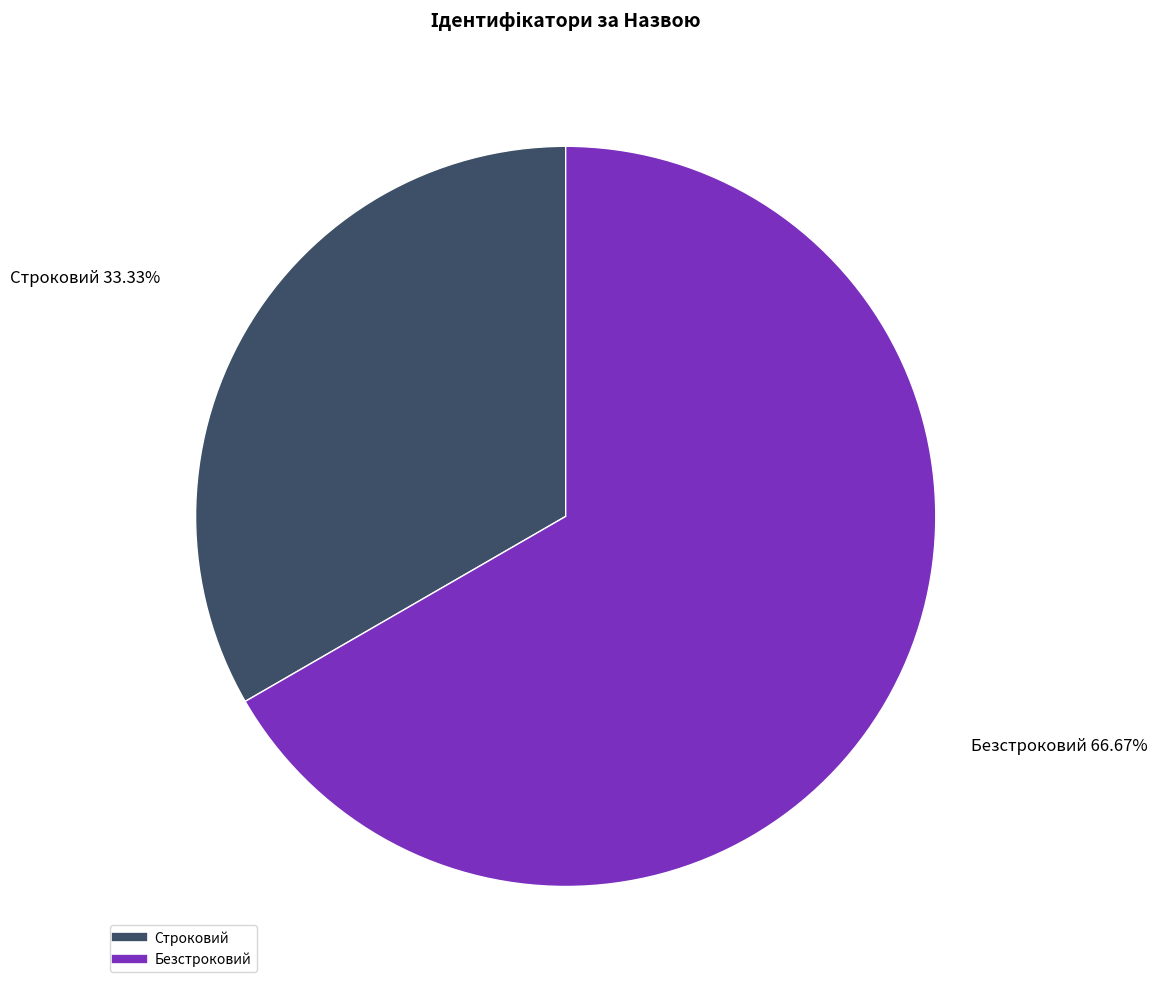

What is the total percentage of Строковий and Безстроковий?

100.0%